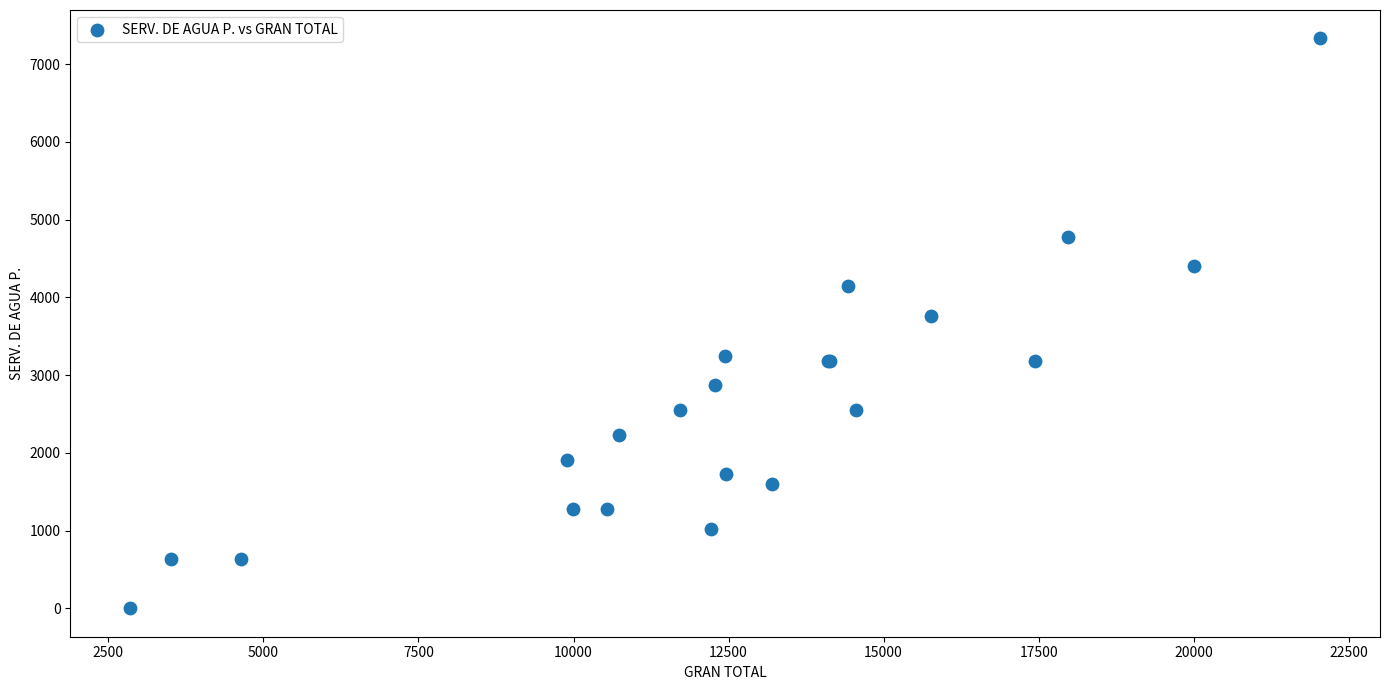

What Y value in the scatter plot is closest to 3665?

3760.8